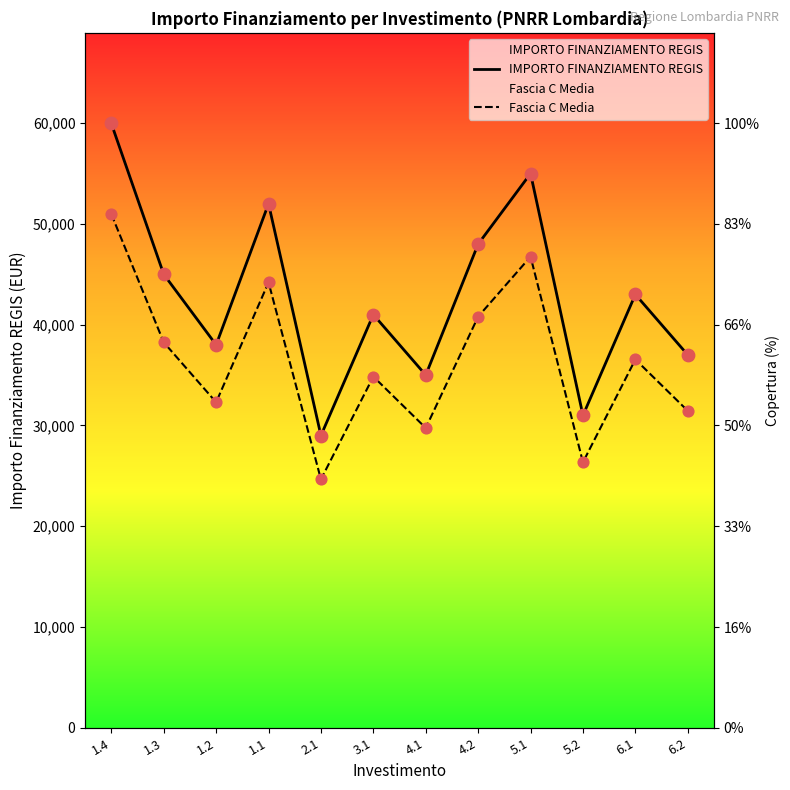

Which series has the widest spread of Y values?

IMPORTO FINANZIAMENTO REGIS